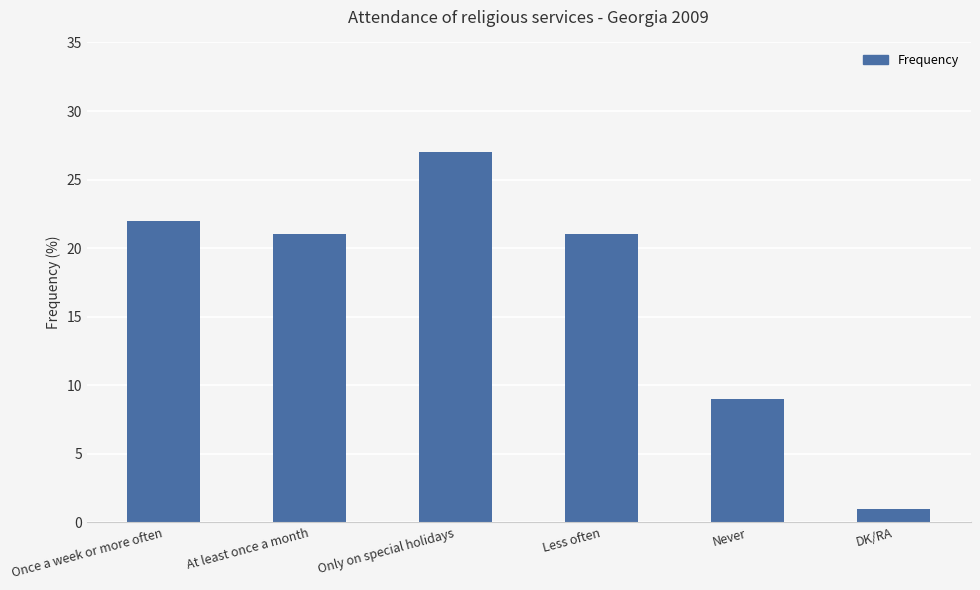

Approximately how many times larger is the value at At least once a month compared to Never?

2.3